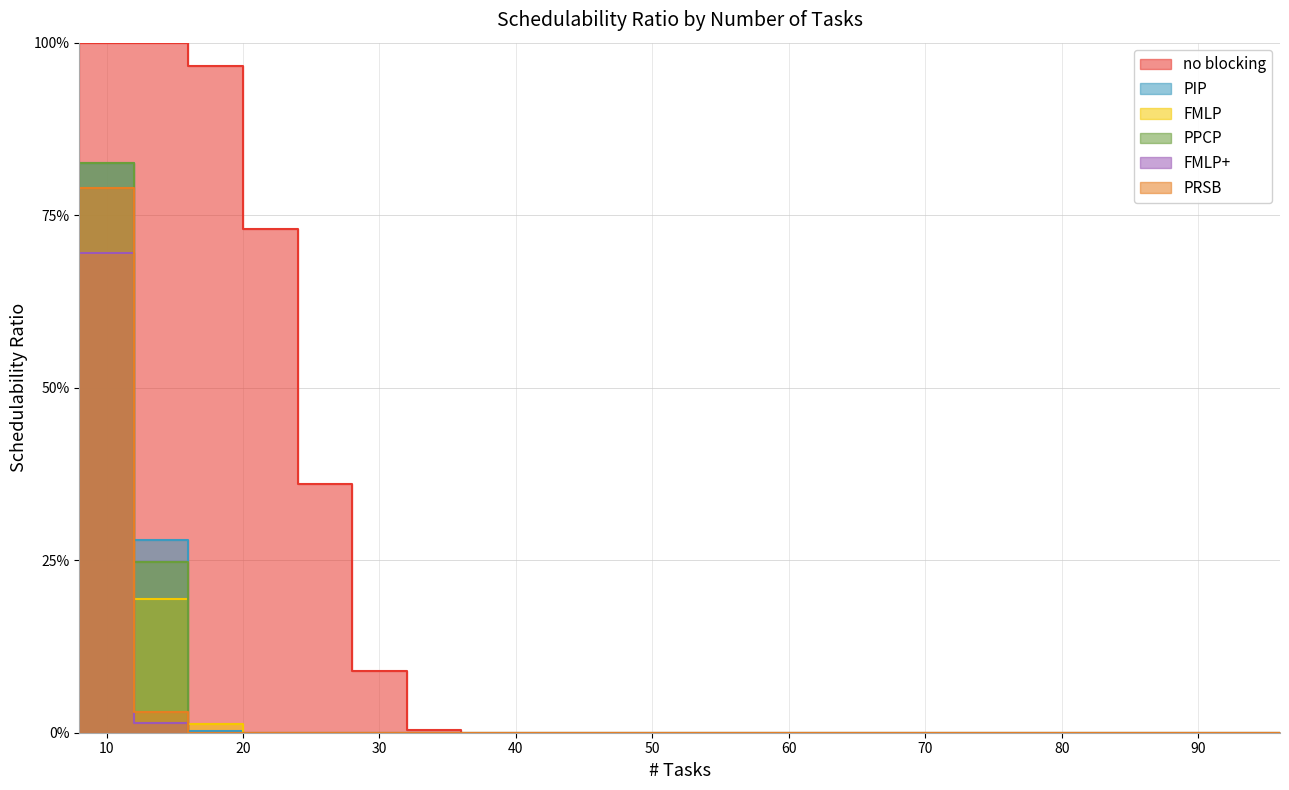

Is the value of PRSB at 36 greater than the value of PIP at 76?

No